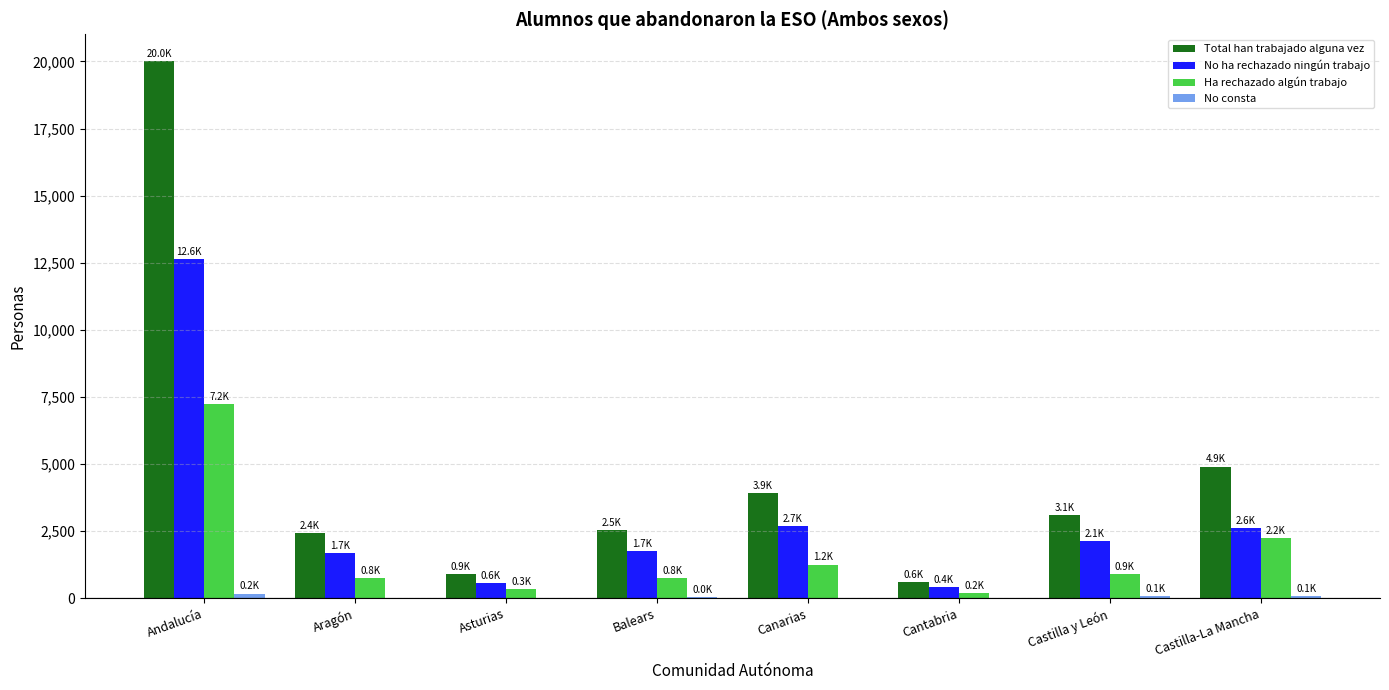

Which category has the highest value across all series?

Andalucía